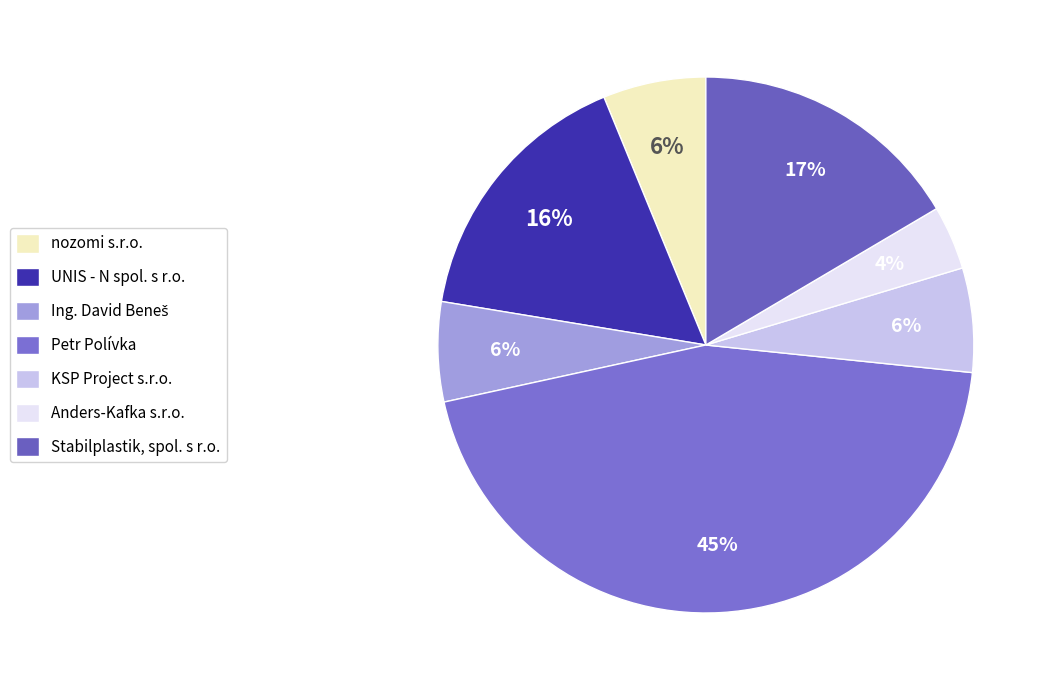

What is the total percentage of Ing. David Beneš and Stabilplastik, spol. s r.o.?

22.5%